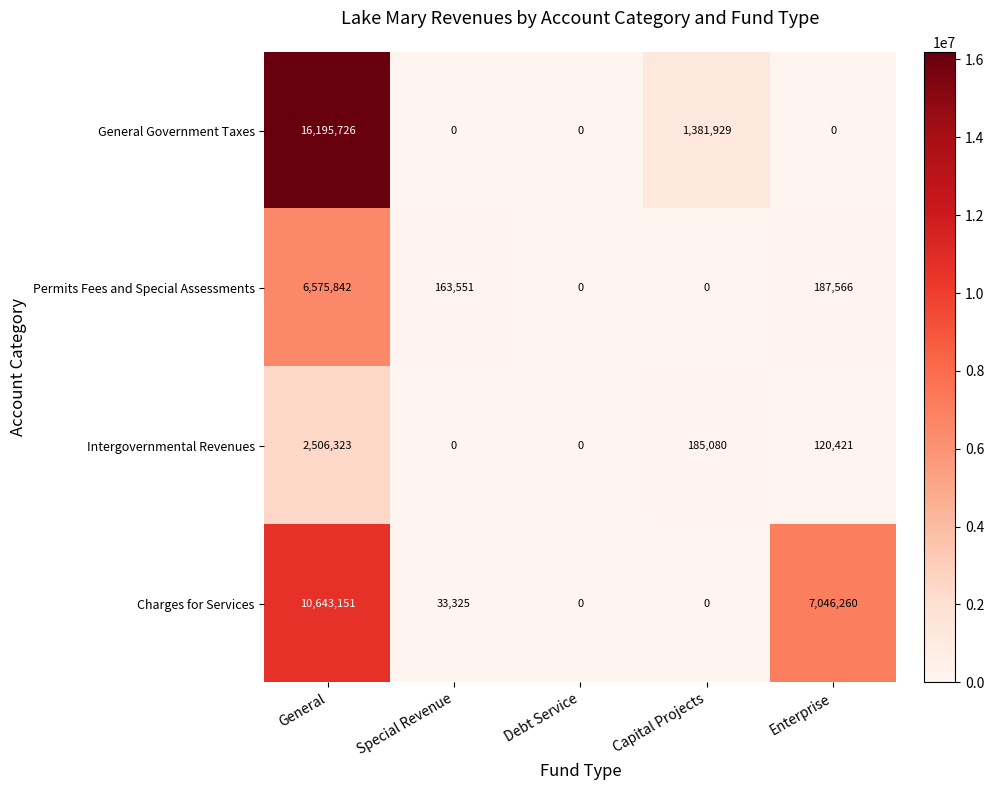

What is the sum of all General Government Taxes values?

17577655